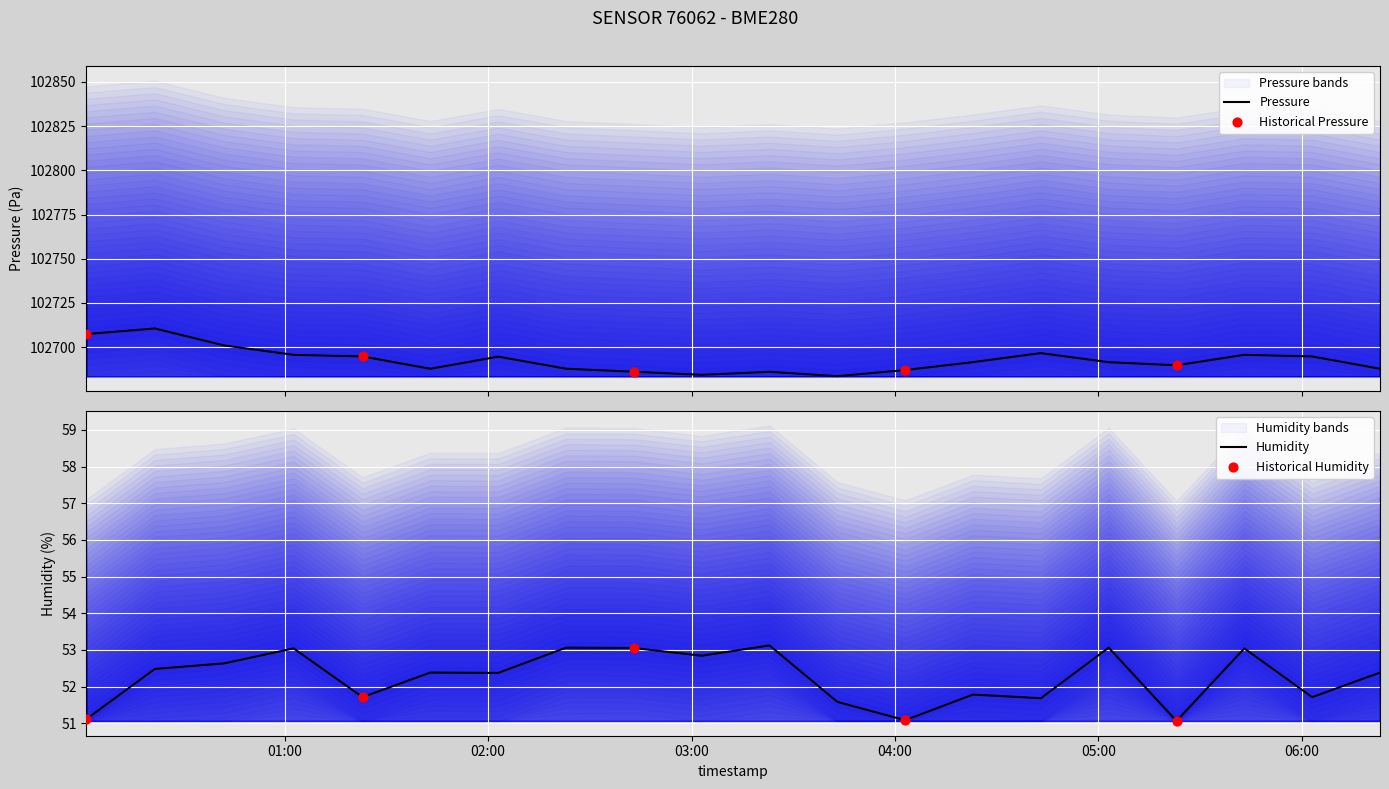

Is the value of humidity at 17 greater than the value of pressure at 3?

No